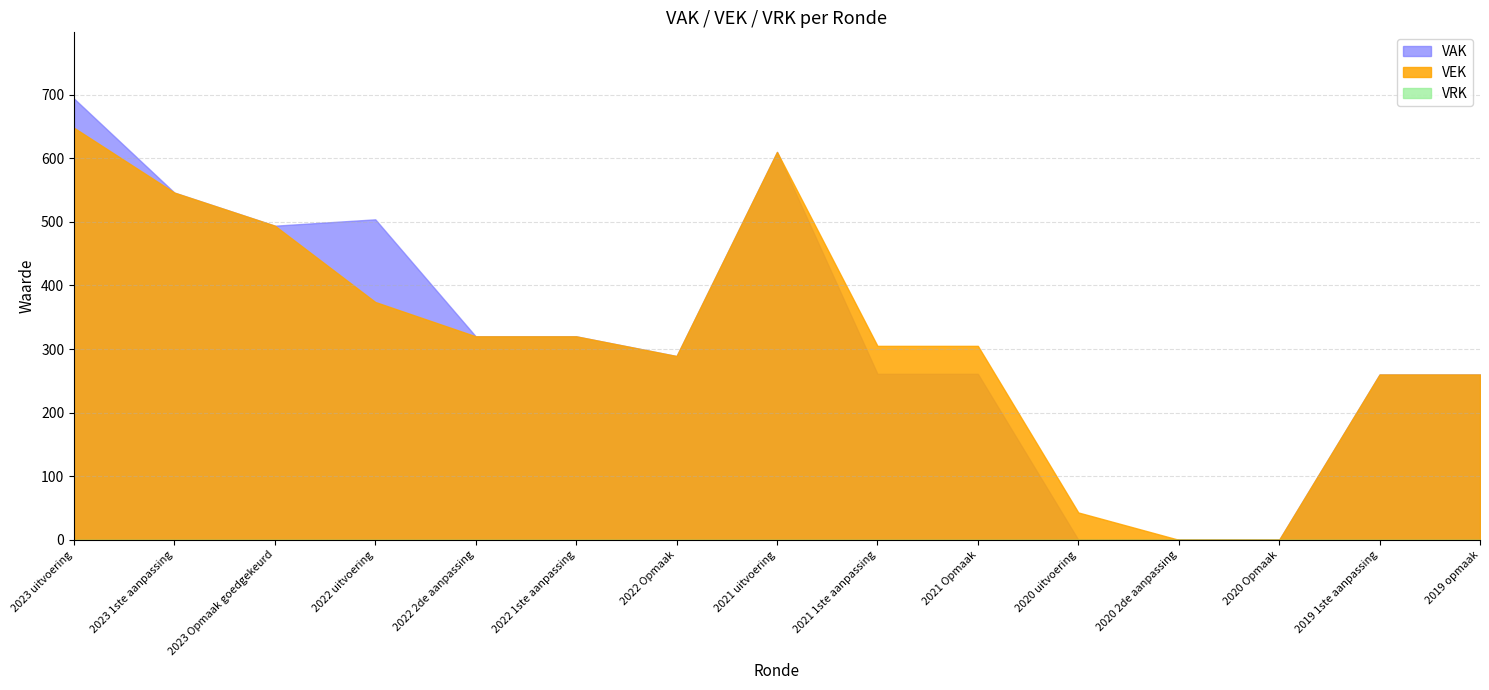

Between 2021 1ste aanpassing and 2020 2de aanpassing, which is larger?

2021 1ste aanpassing